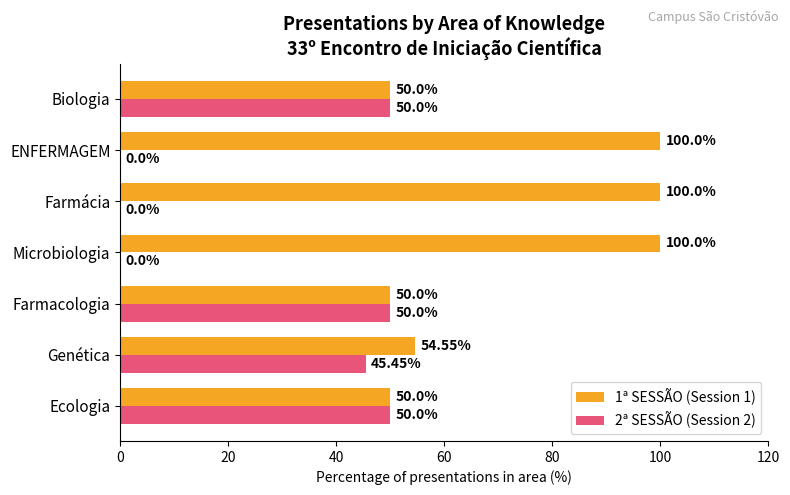

Is the value of 2ª SESSÃO (Session 2) at ENFERMAGEM greater than the value of 1ª SESSÃO (Session 1) at ENFERMAGEM?

No